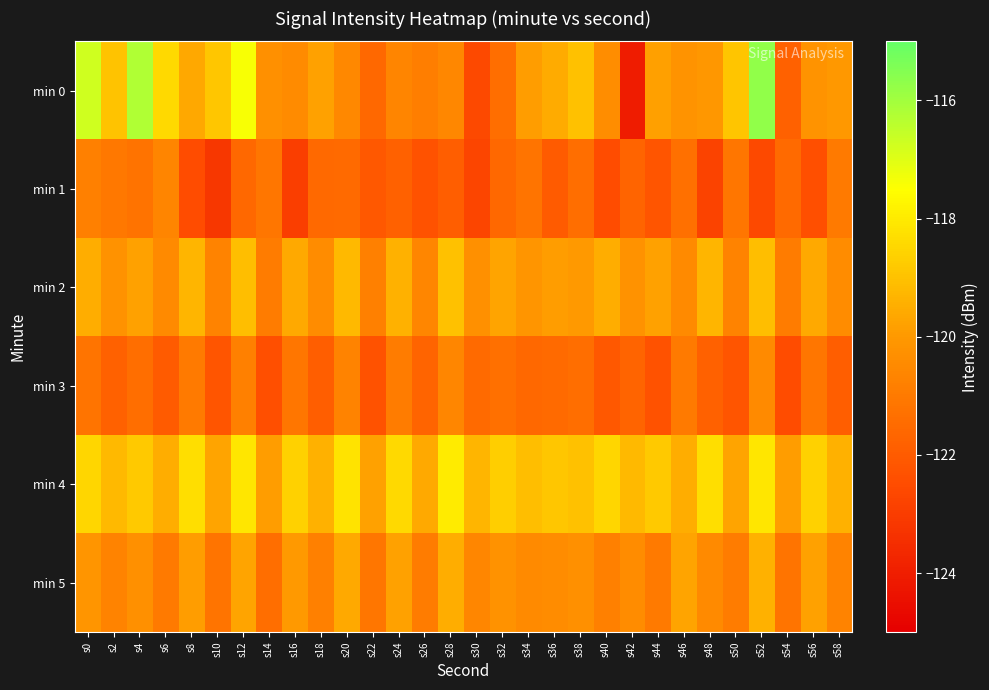

At how many categories does at least one series exceed -121?

30